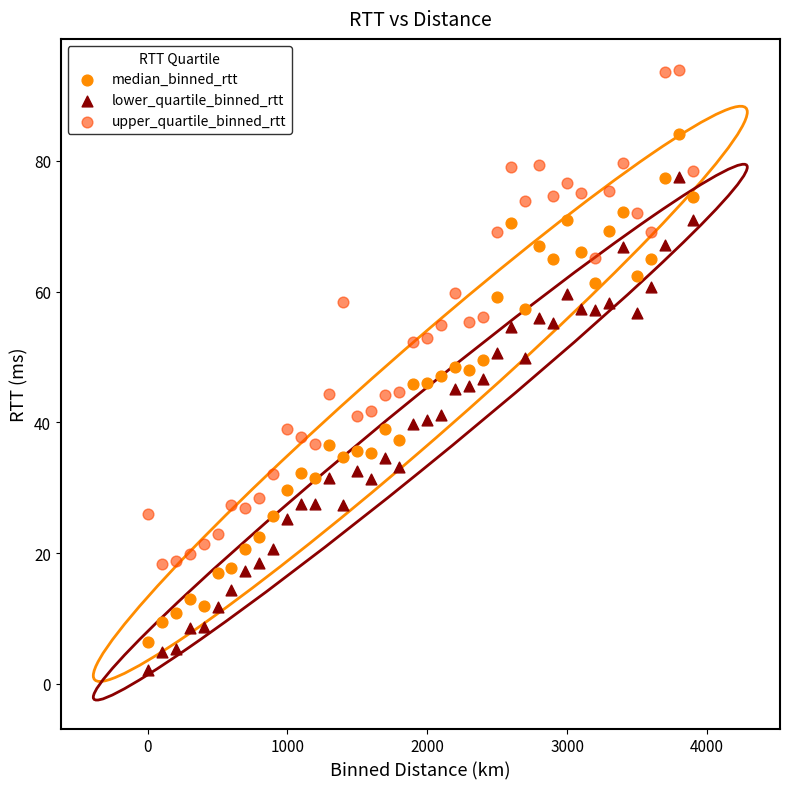

Across all data points, what is the range of X values (max minus min)?

3900.0